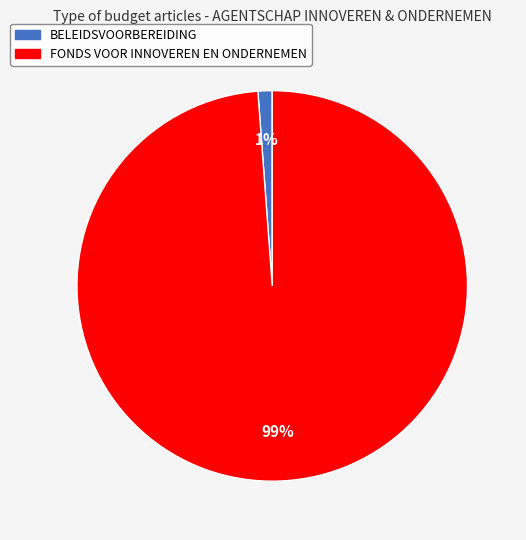

Does any single category account for the majority?

Yes